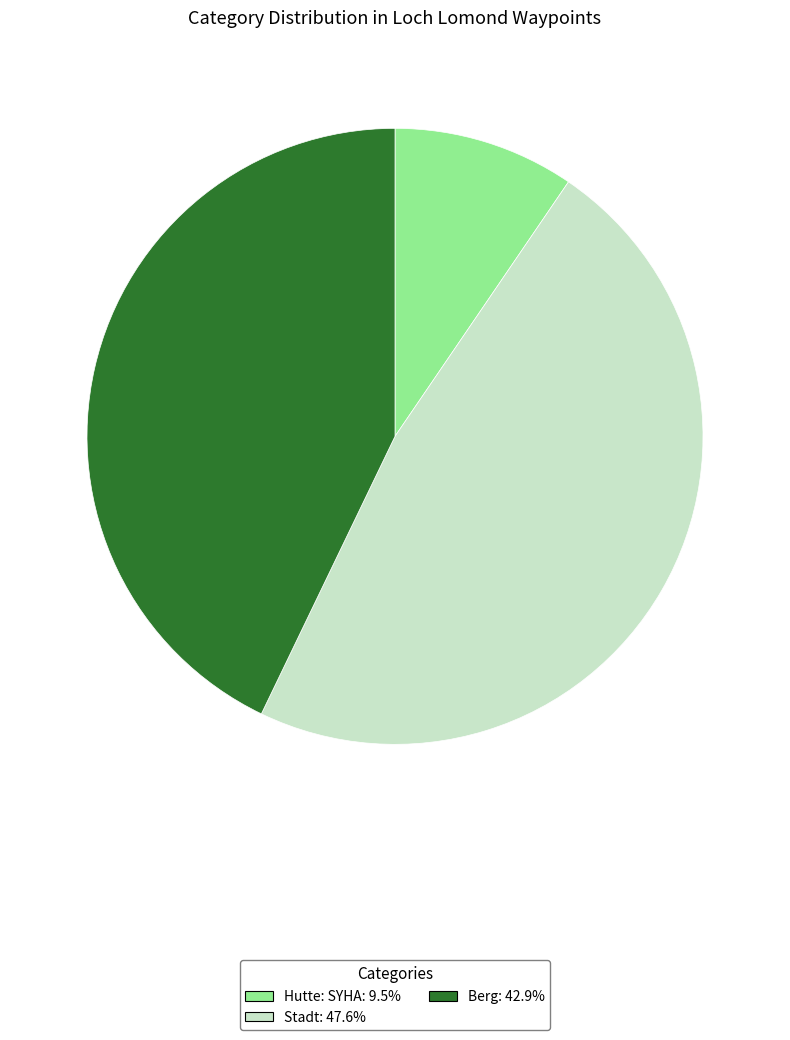

Does any single category account for the majority?

No